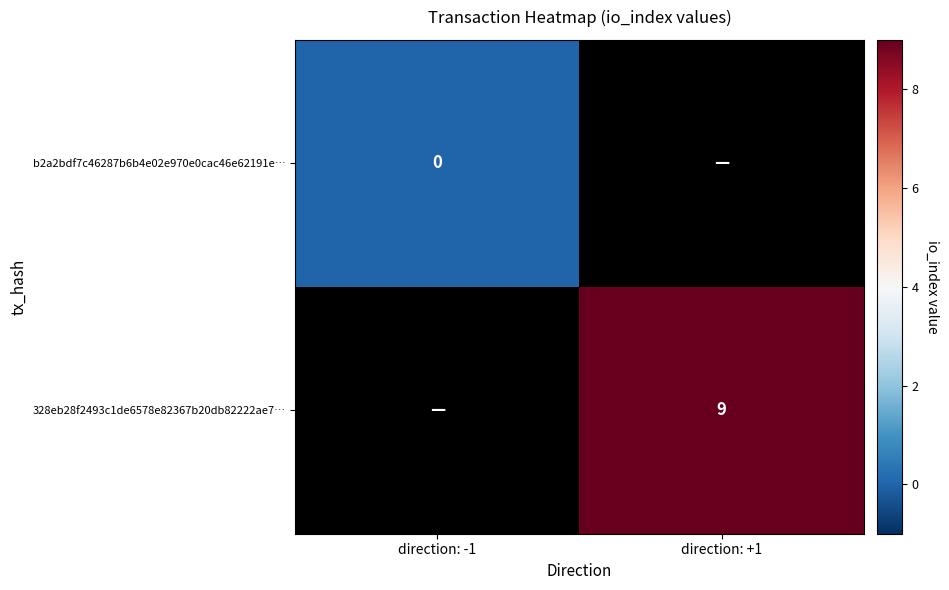

Is the value of b2a2bdf7c46287b6b4e02e970e0cac46e62191e… at direction: -1 greater than the value of 328eb28f2493c1de6578e82367b20db82222ae7… at direction: +1?

No